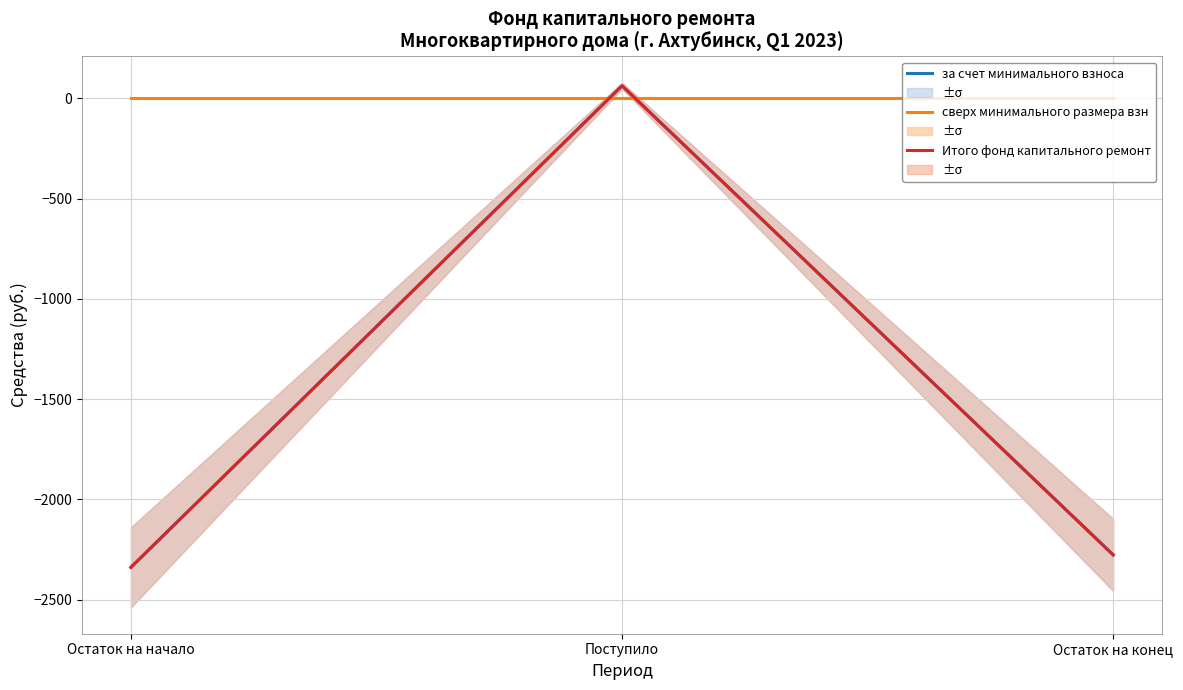

Count the number of data series in this chart.

3